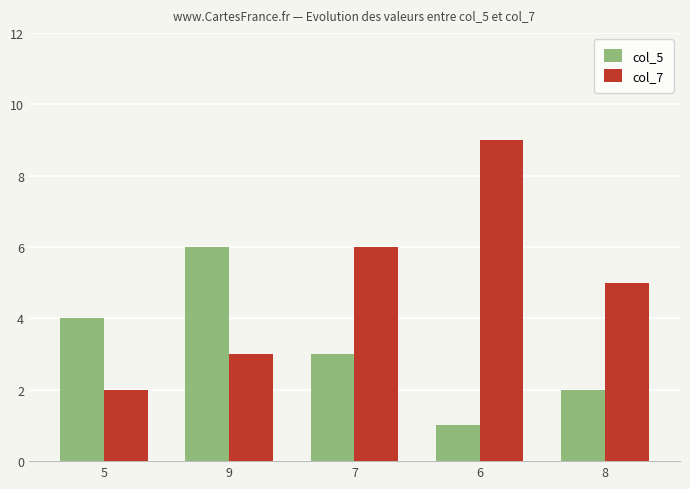

What are all the series names shown in the legend?

col_5, col_7